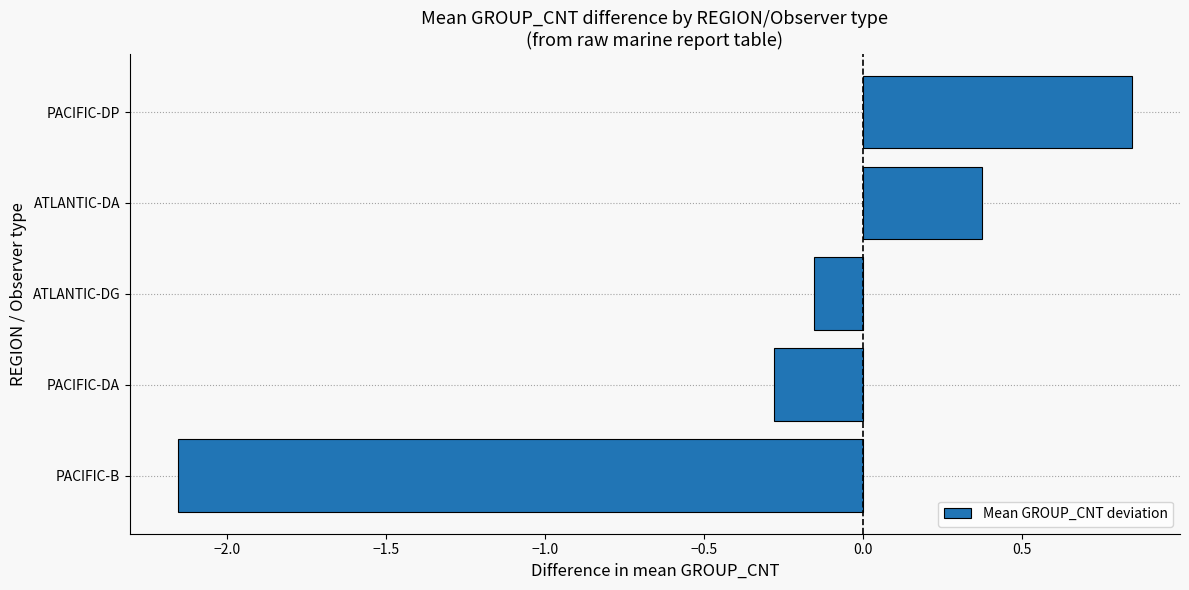

At which label is the value closest to 0?

ATLANTIC-DG